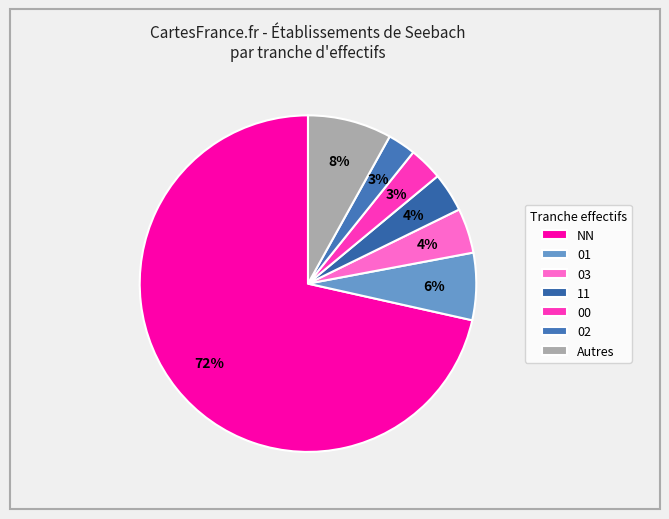

How many segments does this pie chart have?

7